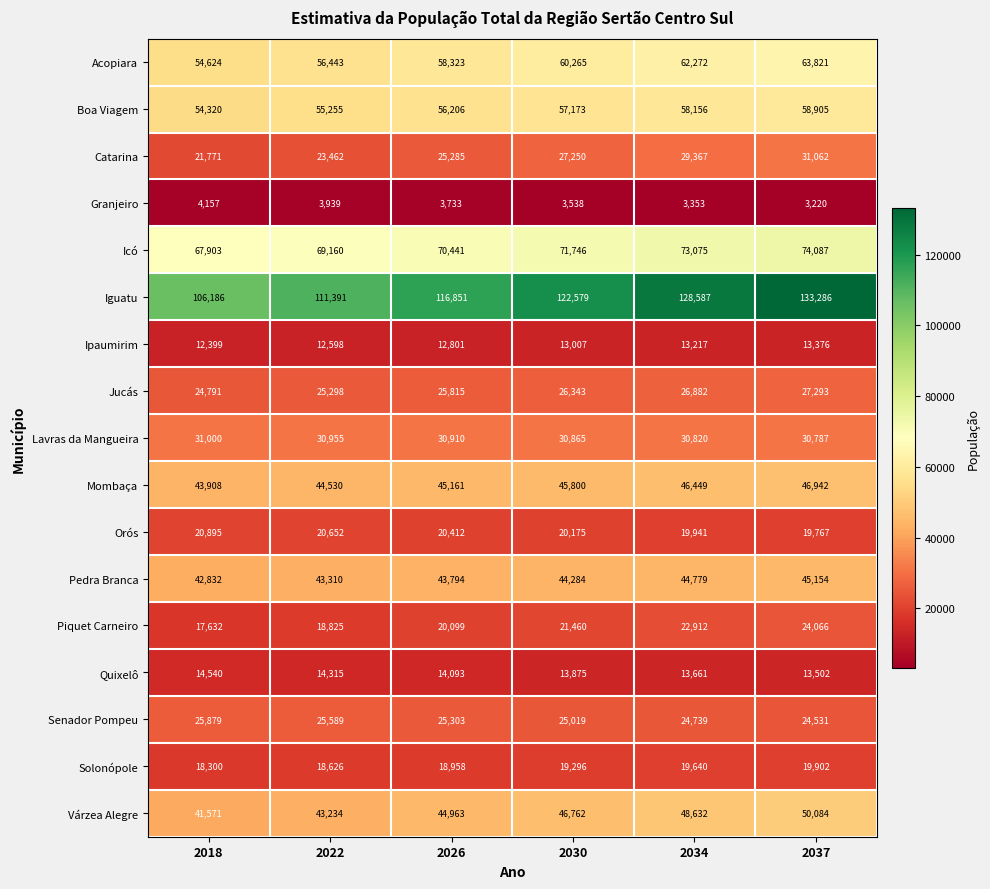

At how many categories does at least one series exceed 104776?

6